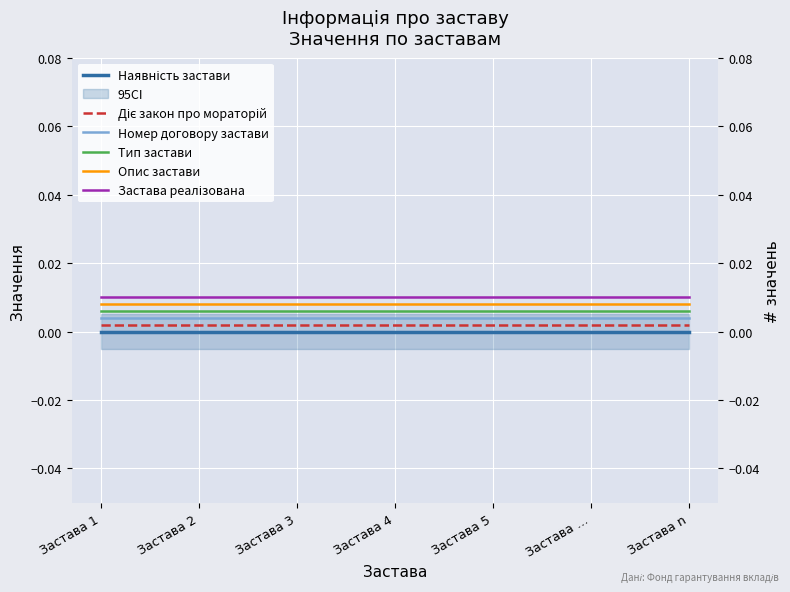

How many data points does each series have?

7